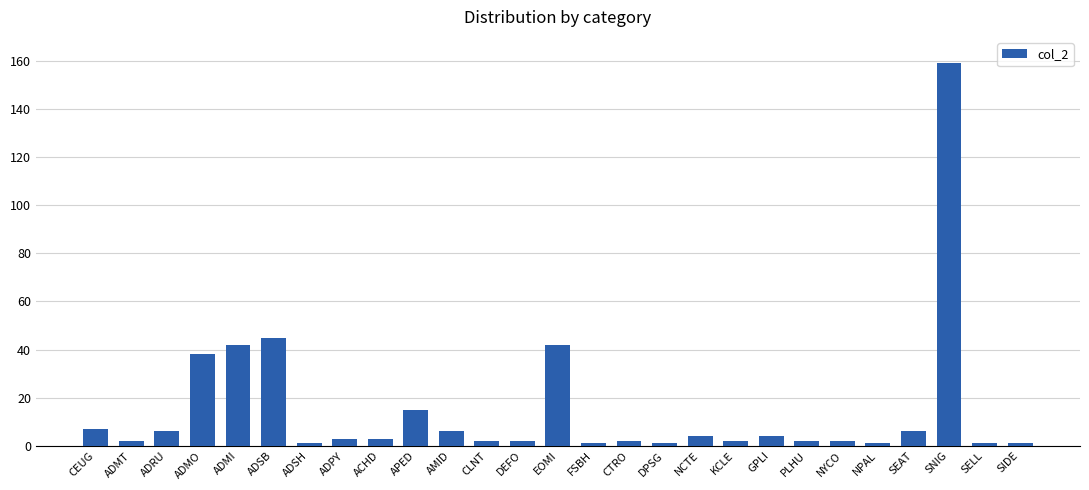

The value at CTRO is 2. True or false?

True